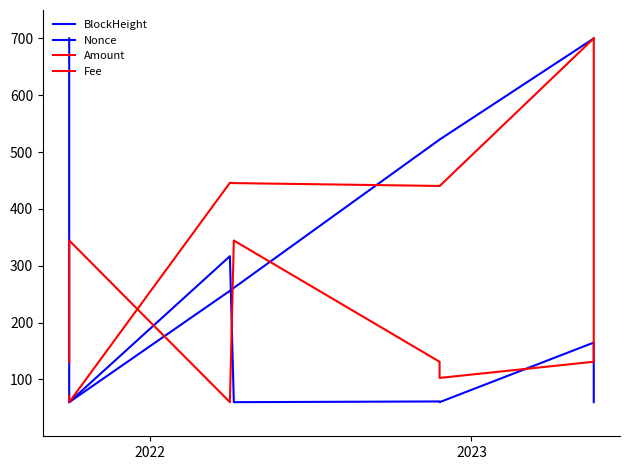

True or false: Nonce and Fee intersect in this chart.

True